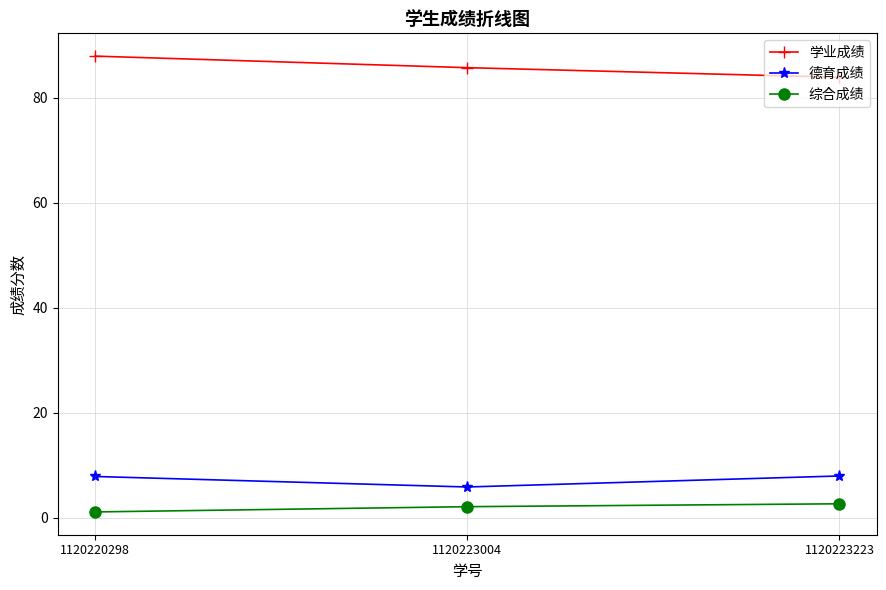

What is the sum of the 学业成绩 values at 1120223004 and 1120223223?

169.7